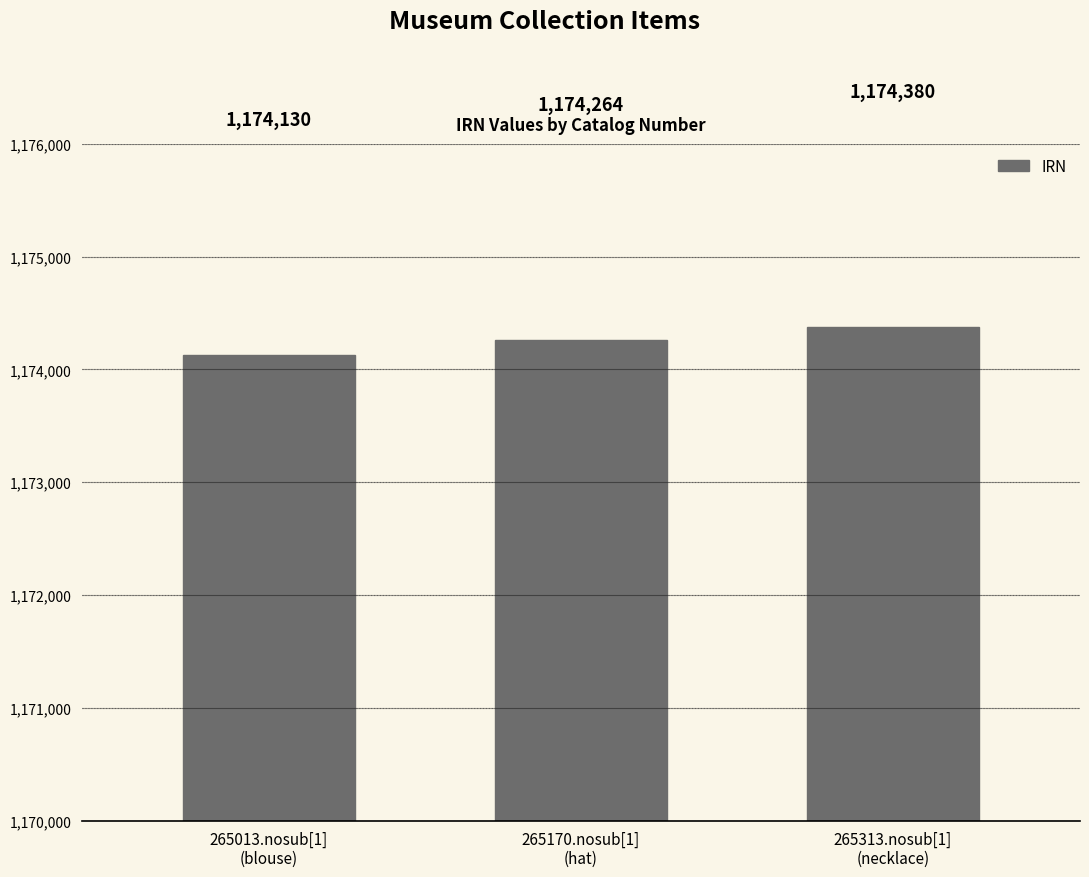

How many distinct data groups are displayed?

1